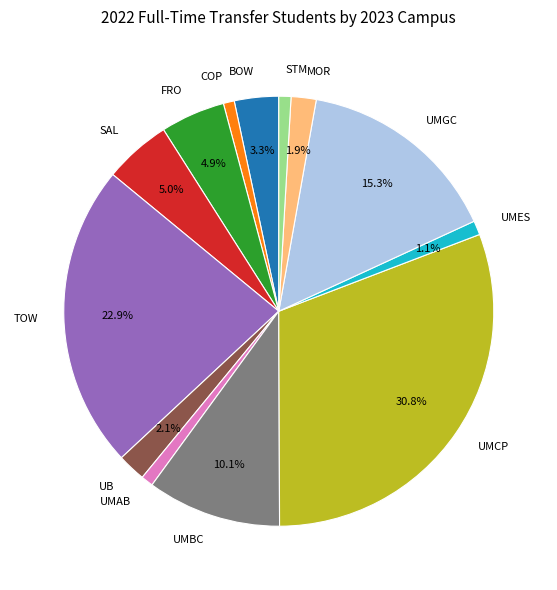

To the nearest percent, what is the difference between the largest and smallest slice percentages?

30%